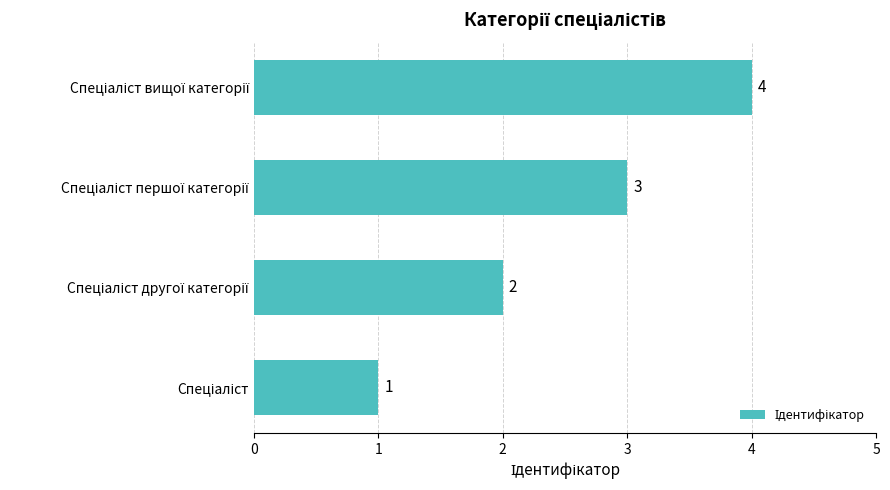

What is the maximum value shown in the chart?

4